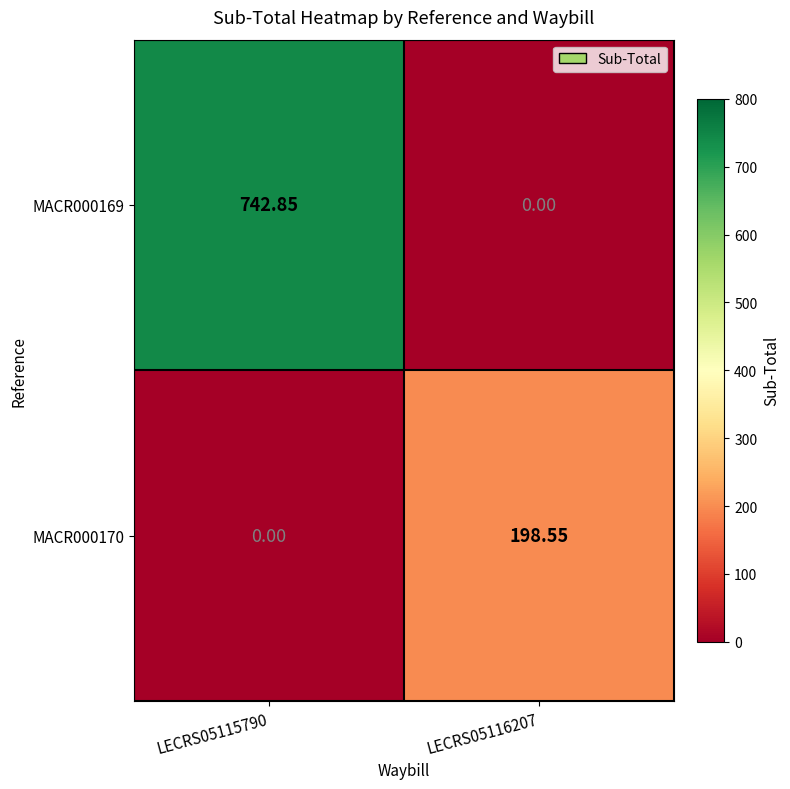

List the series in order of their peak value, lowest first.

MACR000170, MACR000169